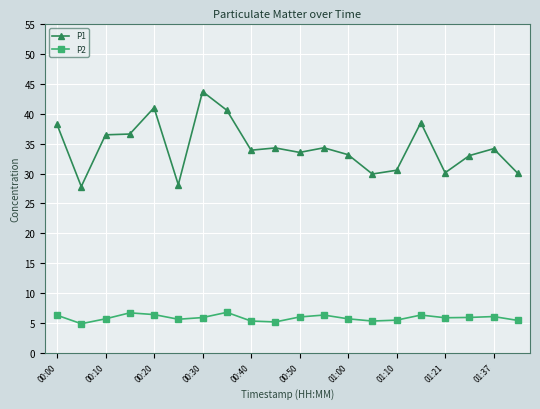

What is the value of the P2 point at the 13th from the left?

5.7